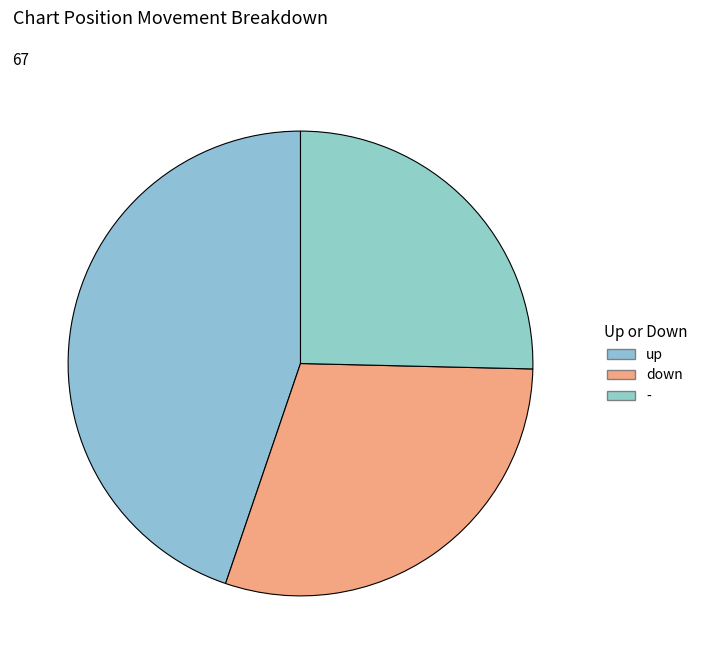

How many segments does this pie chart have?

3